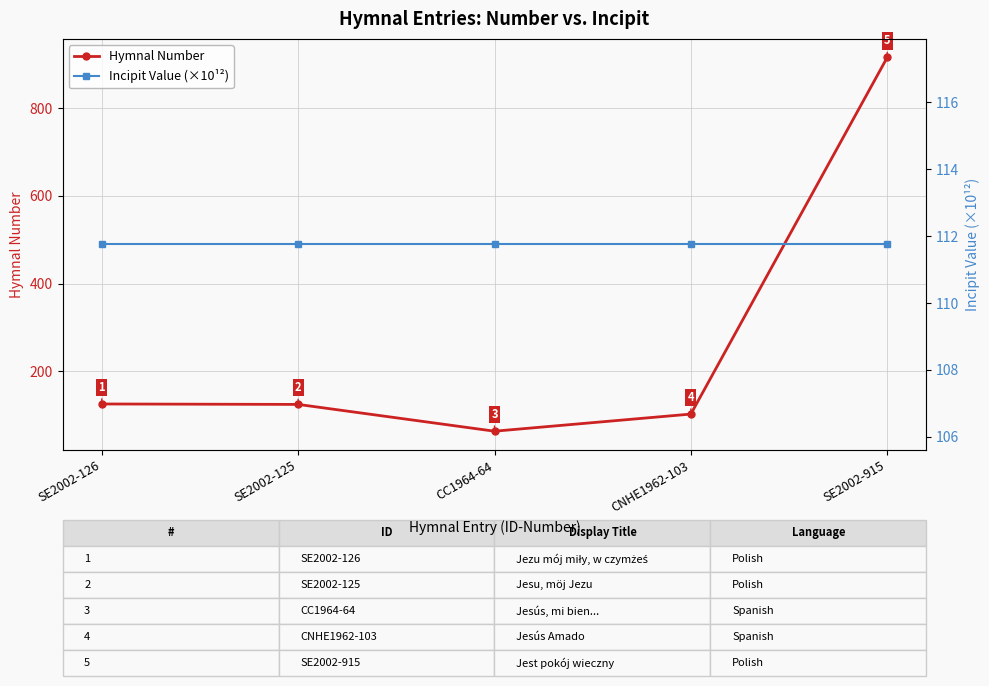

Reading left to right, transcribe all the data shown in this chart.

Hymnal Number: 126.0	125.0	64.0	103.0	915.0
Incipit Value (×10¹²): 111.8	111.8	111.8	111.8	111.8